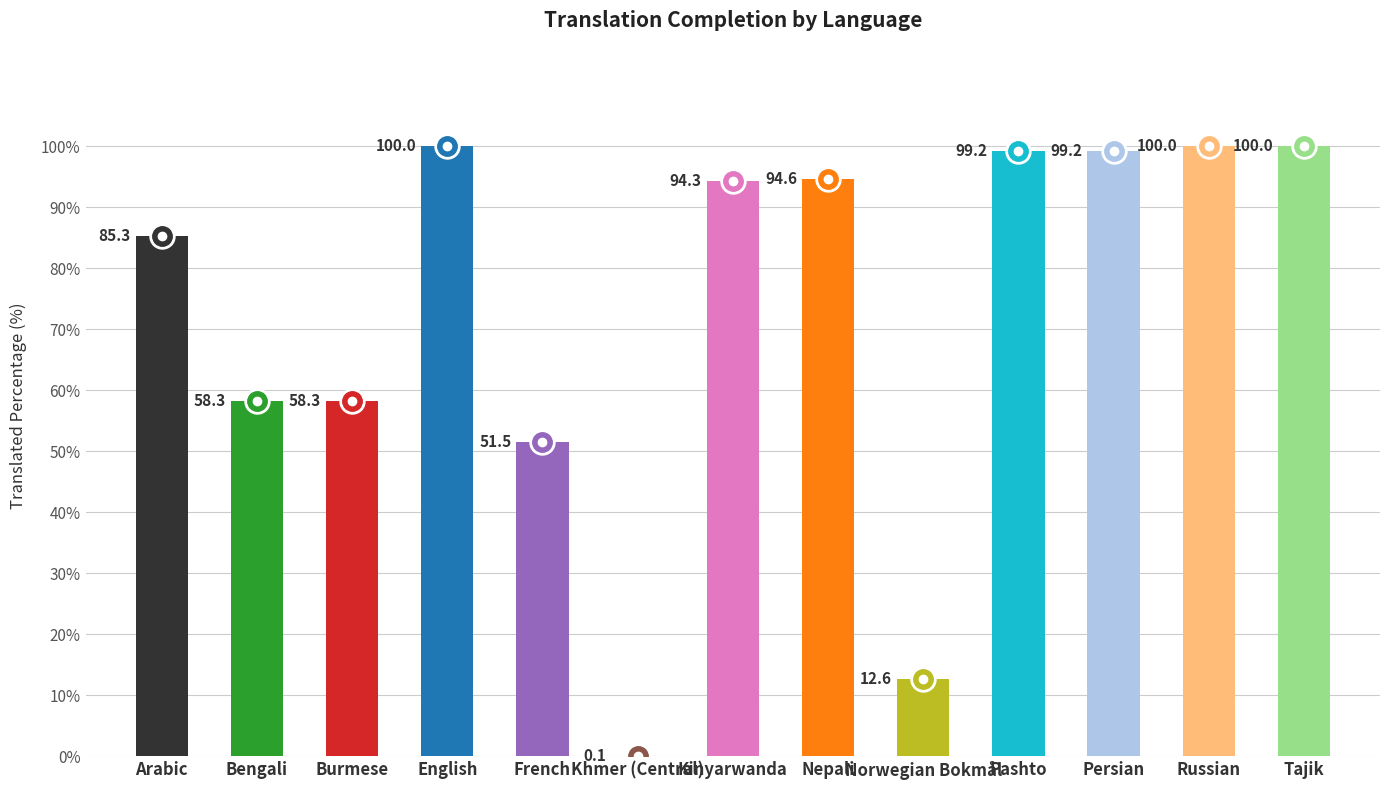

What is the label of the 10th point from the right?

English